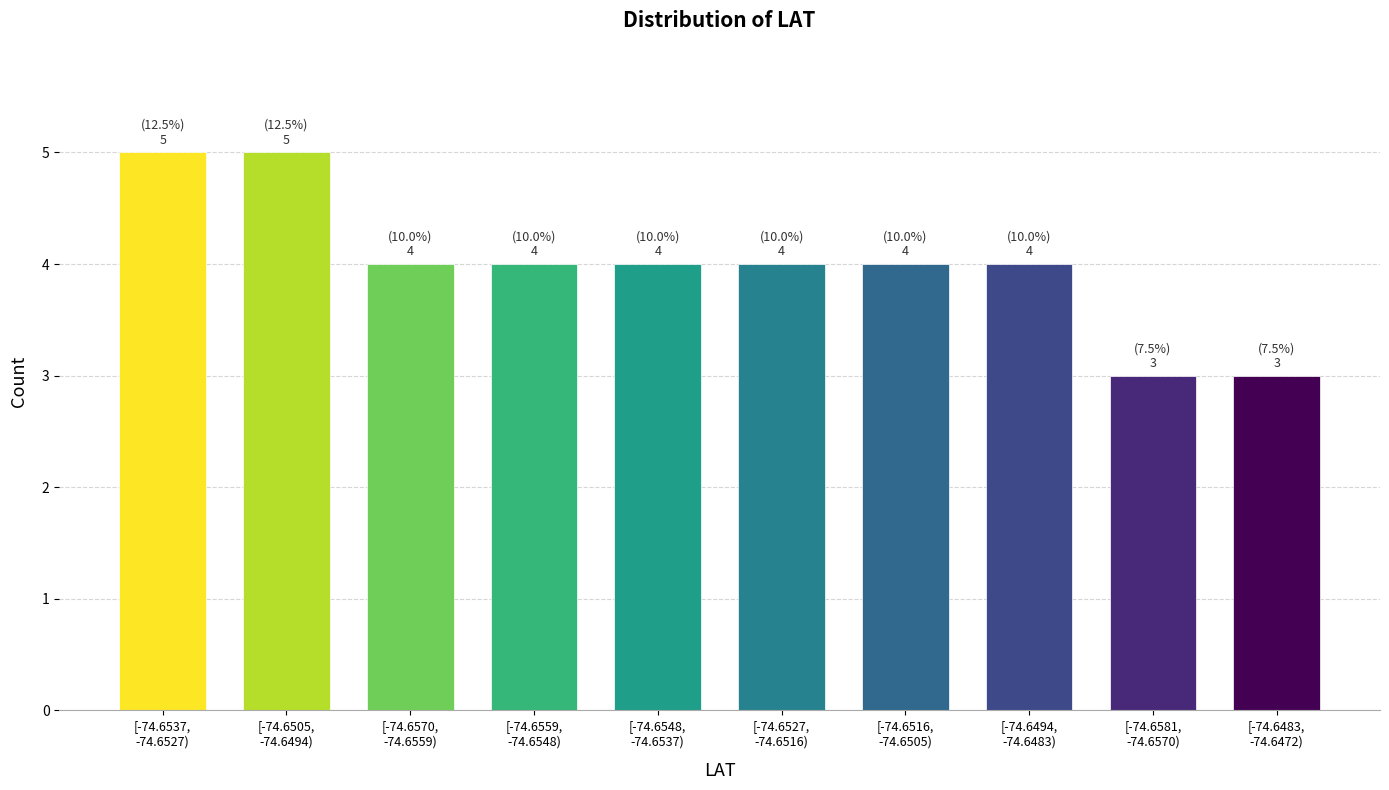

Reading left to right, list all the values displayed in this chart.

5	5	4	4	4	4	4	4	3	3